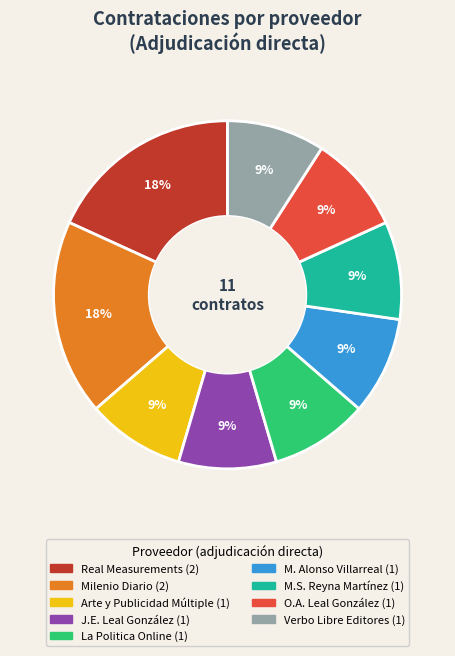

Is there any slice that represents more than half of the pie?

No